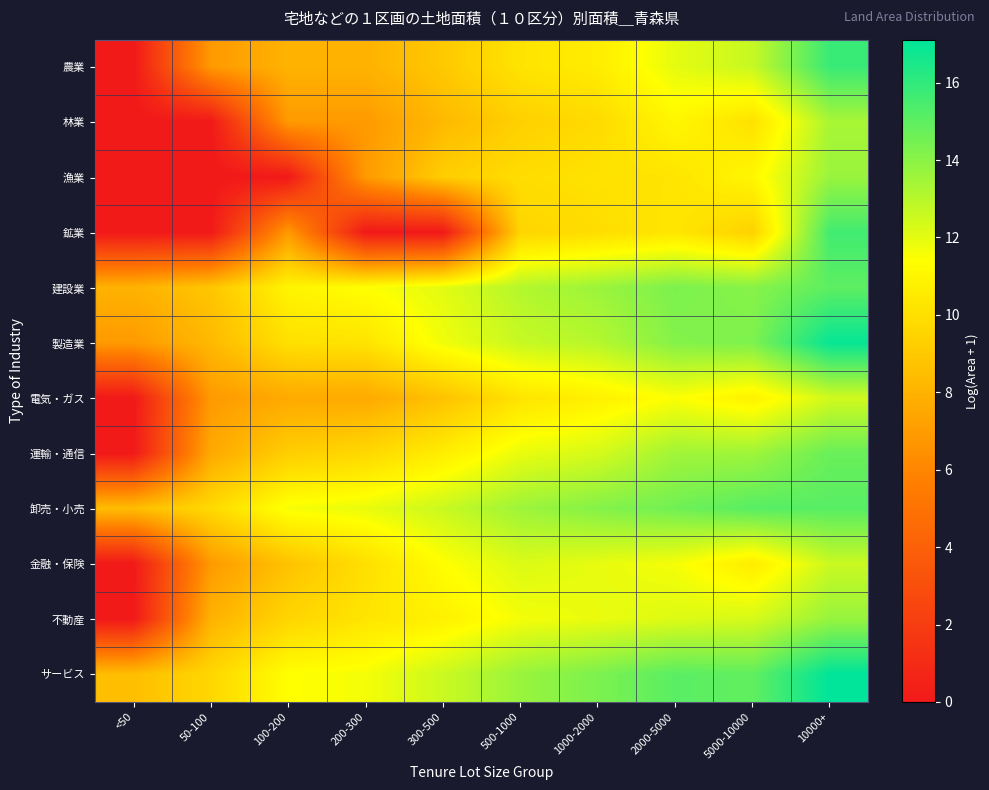

Which label corresponds to the largest value in the chart?

10000+